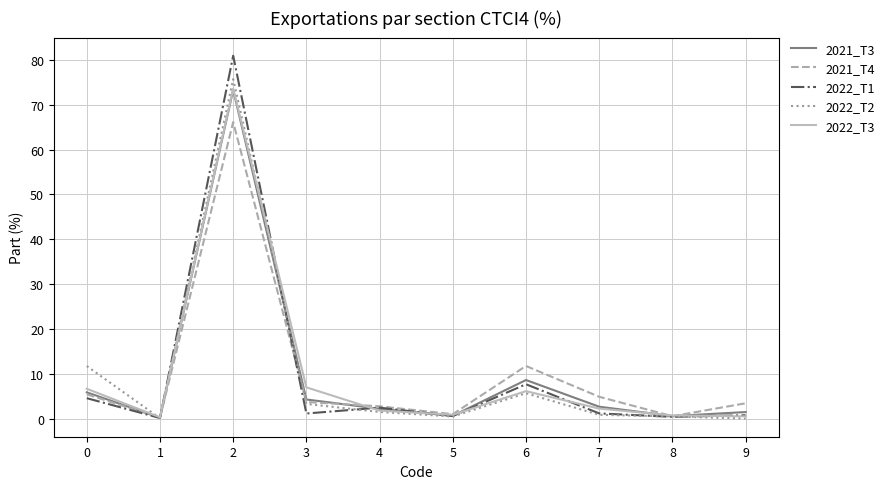

True or false: 2021_T4 has a value of 1.0 at 5.

True